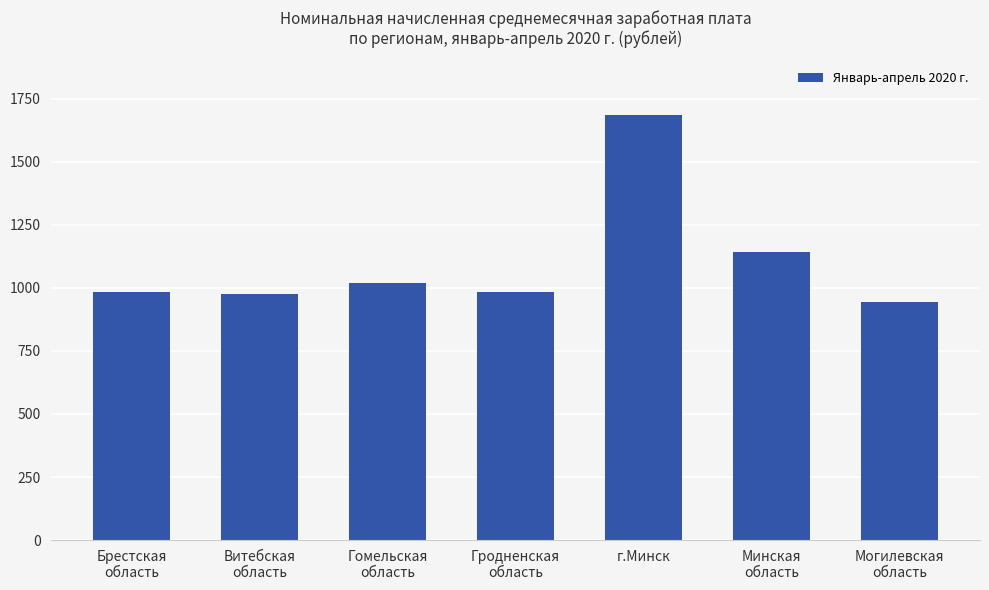

What is the greatest value displayed?

1686.6